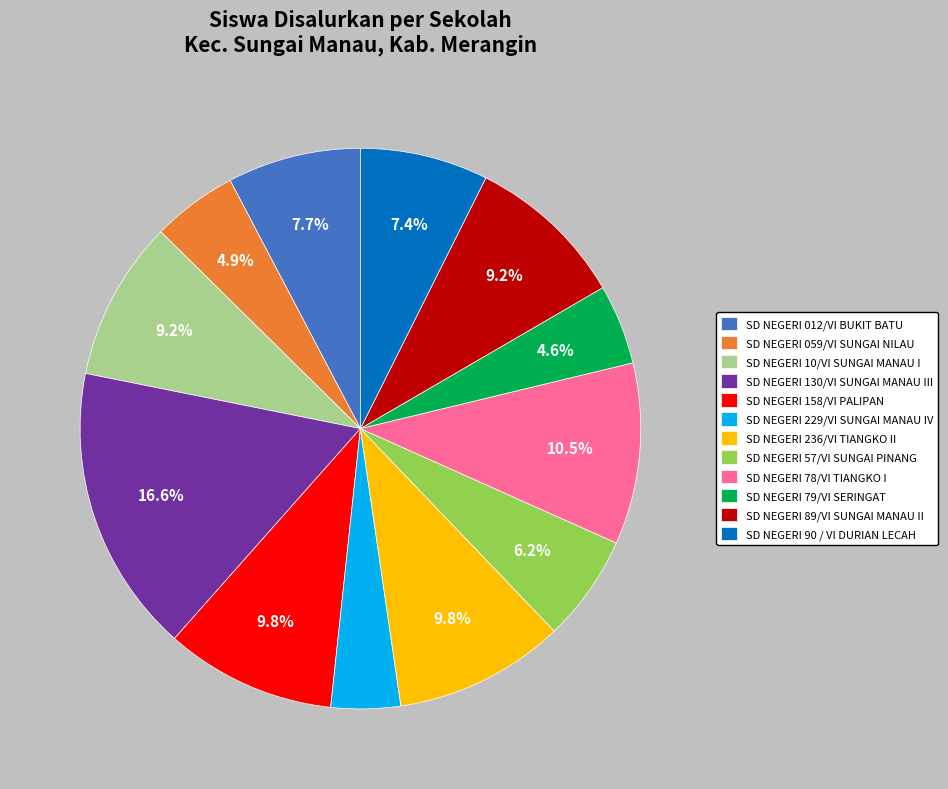

How many slices are in this pie chart?

12